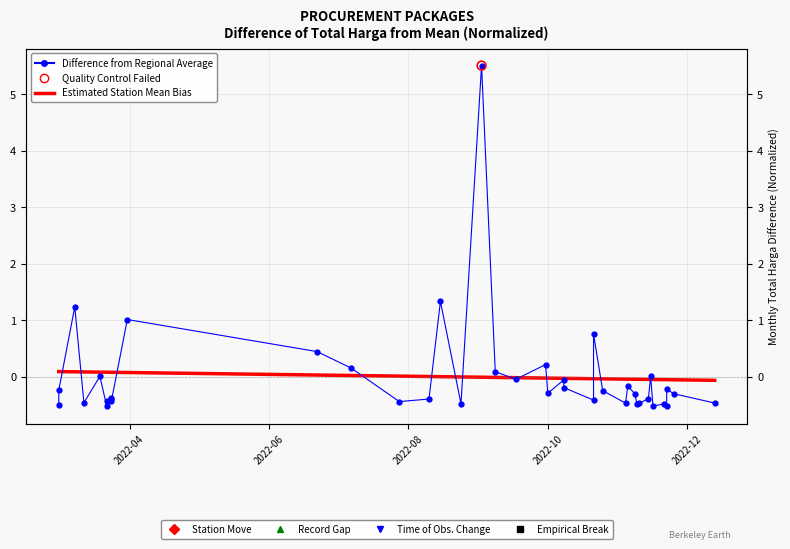

Is the value of Estimated Station Mean Bias at 37 greater than the value of Difference from Regional Average at 16?

Yes